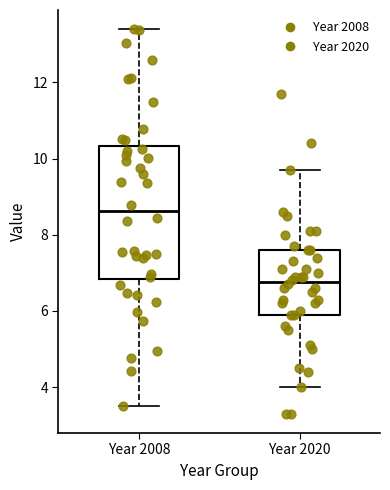

Which box has the highest median line?

Year 2008